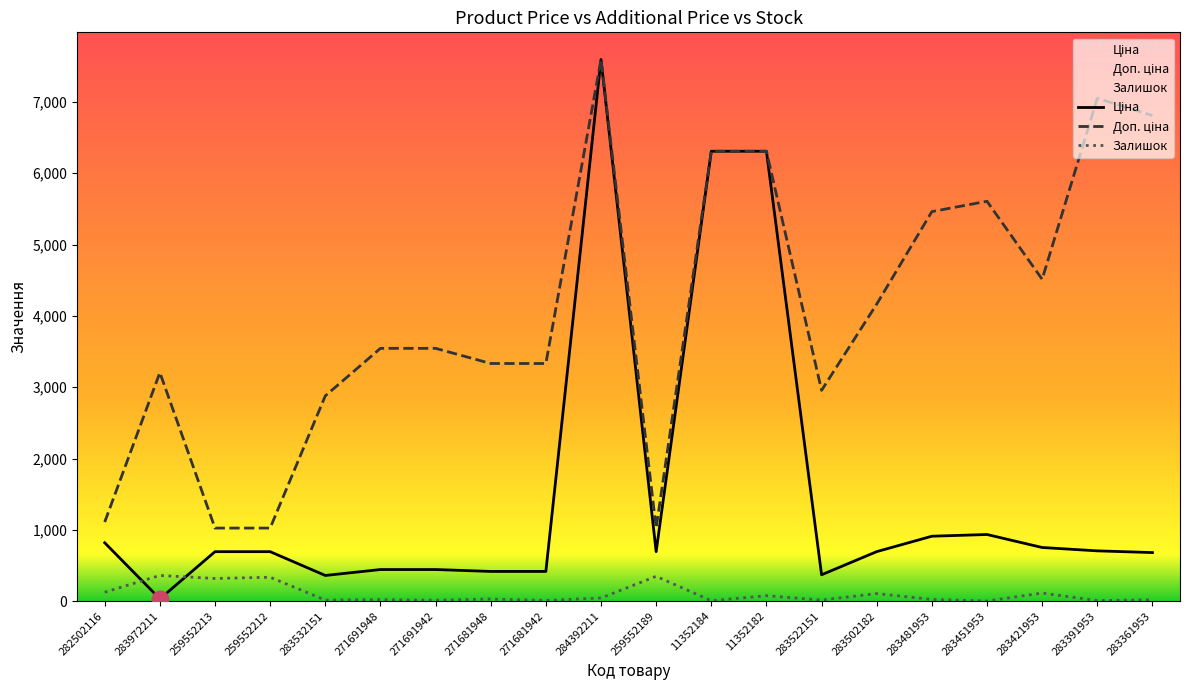

What is the value of the Залишок point at the 9th from the left?

10.0